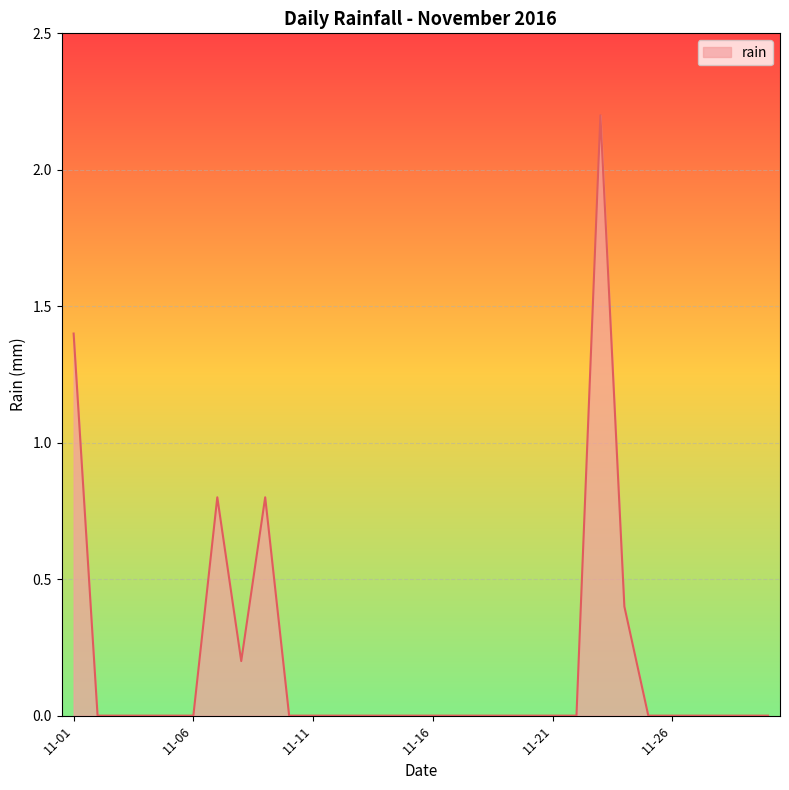

What is the maximum value shown in the chart?

2.2